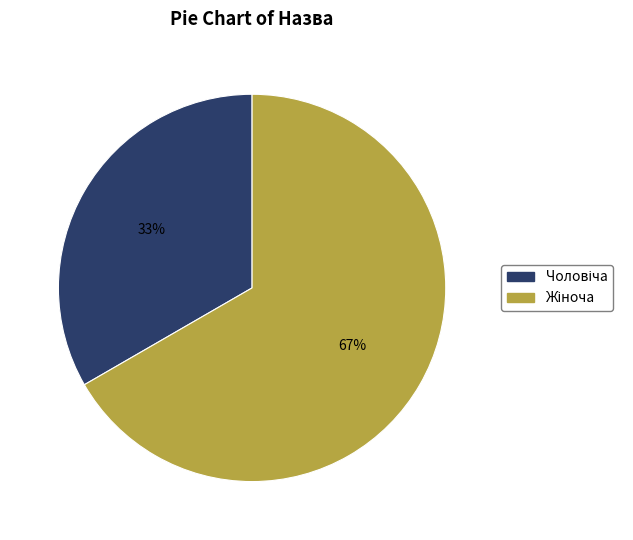

To the nearest percent, what is the average slice percentage?

50%